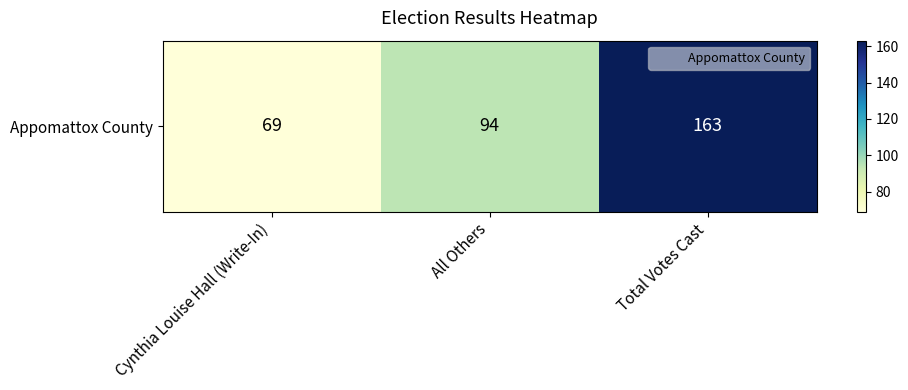

How many values are between 69 and 163?

3